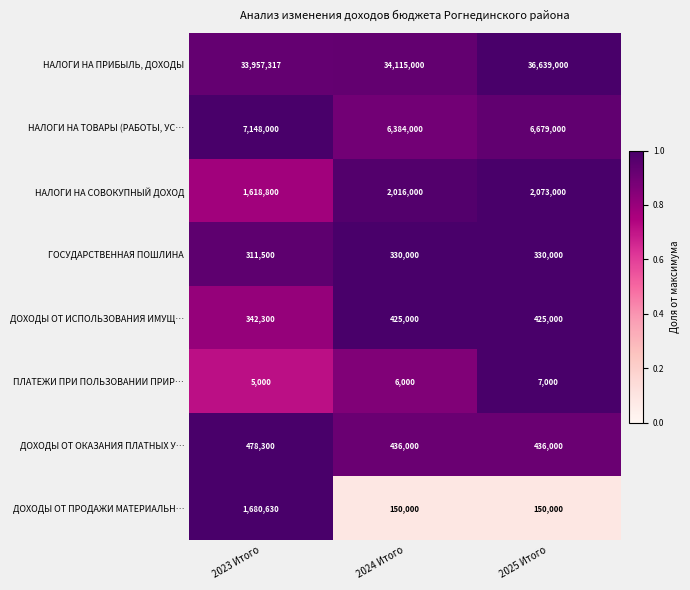

Reading left to right, extract all data points from this chart.

НАЛОГИ НА ПРИБЫЛЬ, ДОХОДЫ: 33957317	34115000	36639000
НАЛОГИ НА ТОВАРЫ (РАБОТЫ, УС…: 7148000	6384000	6679000
НАЛОГИ НА СОВОКУПНЫЙ ДОХОД: 1618800	2016000	2073000
ГОСУДАРСТВЕННАЯ ПОШЛИНА: 311500	330000	330000
ДОХОДЫ ОТ ИСПОЛЬЗОВАНИЯ ИМУЩ…: 342300	425000	425000
ПЛАТЕЖИ ПРИ ПОЛЬЗОВАНИИ ПРИР…: 5000	6000	7000
ДОХОДЫ ОТ ОКАЗАНИЯ ПЛАТНЫХ У…: 478300	436000	436000
ДОХОДЫ ОТ ПРОДАЖИ МАТЕРИАЛЬН…: 1680630	150000	150000